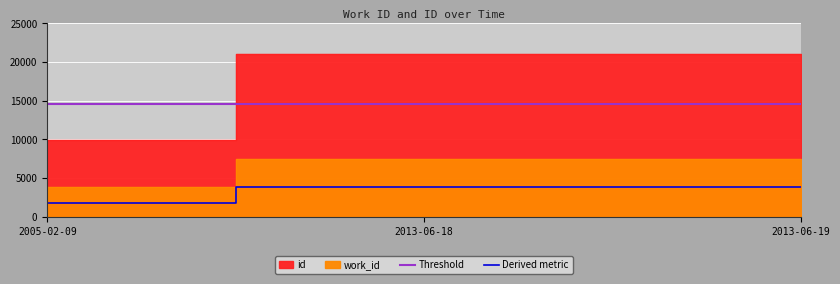

What is the label of the 3rd point from the right?

2005-02-09